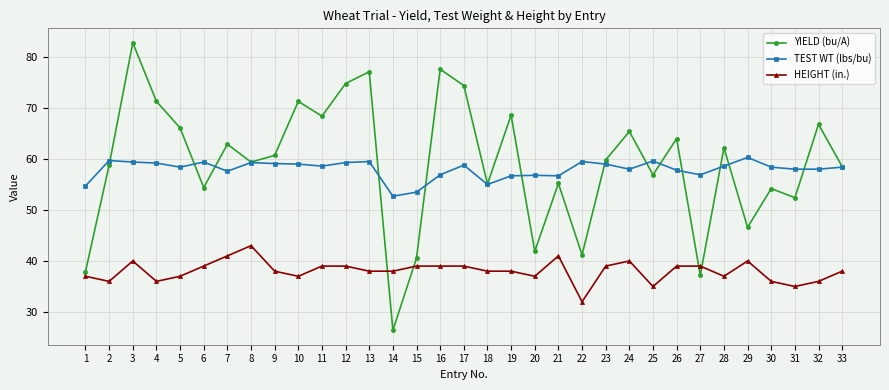

Is the value of YIELD (bu/A) at 5 greater than the value of TEST WT (lbs/bu) at 14?

Yes